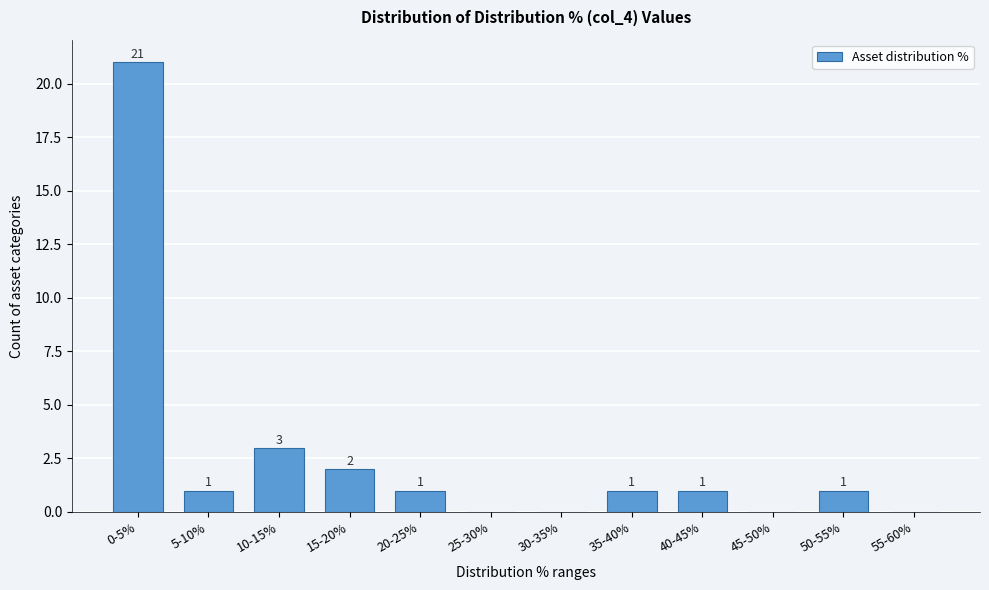

Reading left to right, list all the values displayed in this chart.

0-5%=21	5-10%=1	10-15%=3	15-20%=2	20-25%=1	25-30%=0	30-35%=0	35-40%=1	40-45%=1	45-50%=0	50-55%=1	55-60%=0